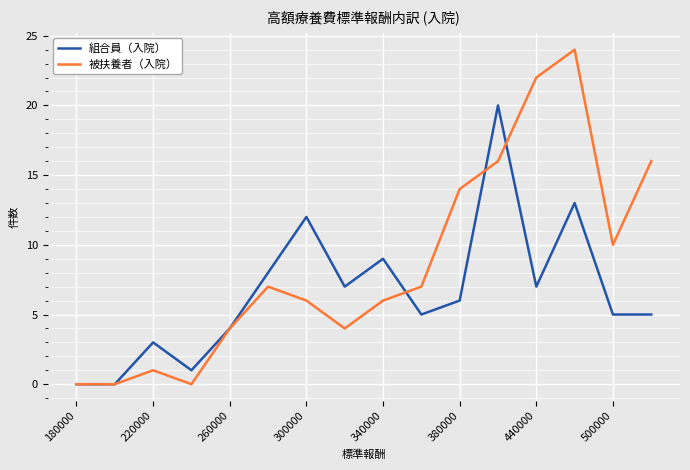

Which series has the largest total across all categories?

被扶養者（入院）